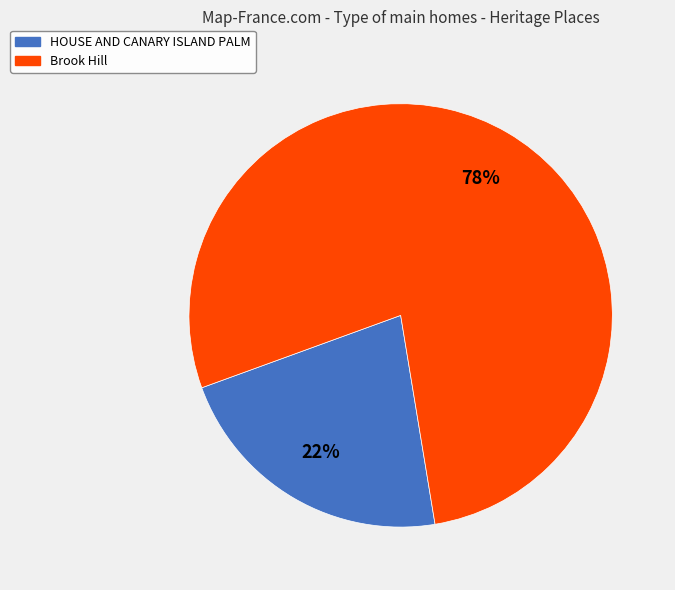

What percentage is the Brook Hill slice, to the nearest percent?

78%